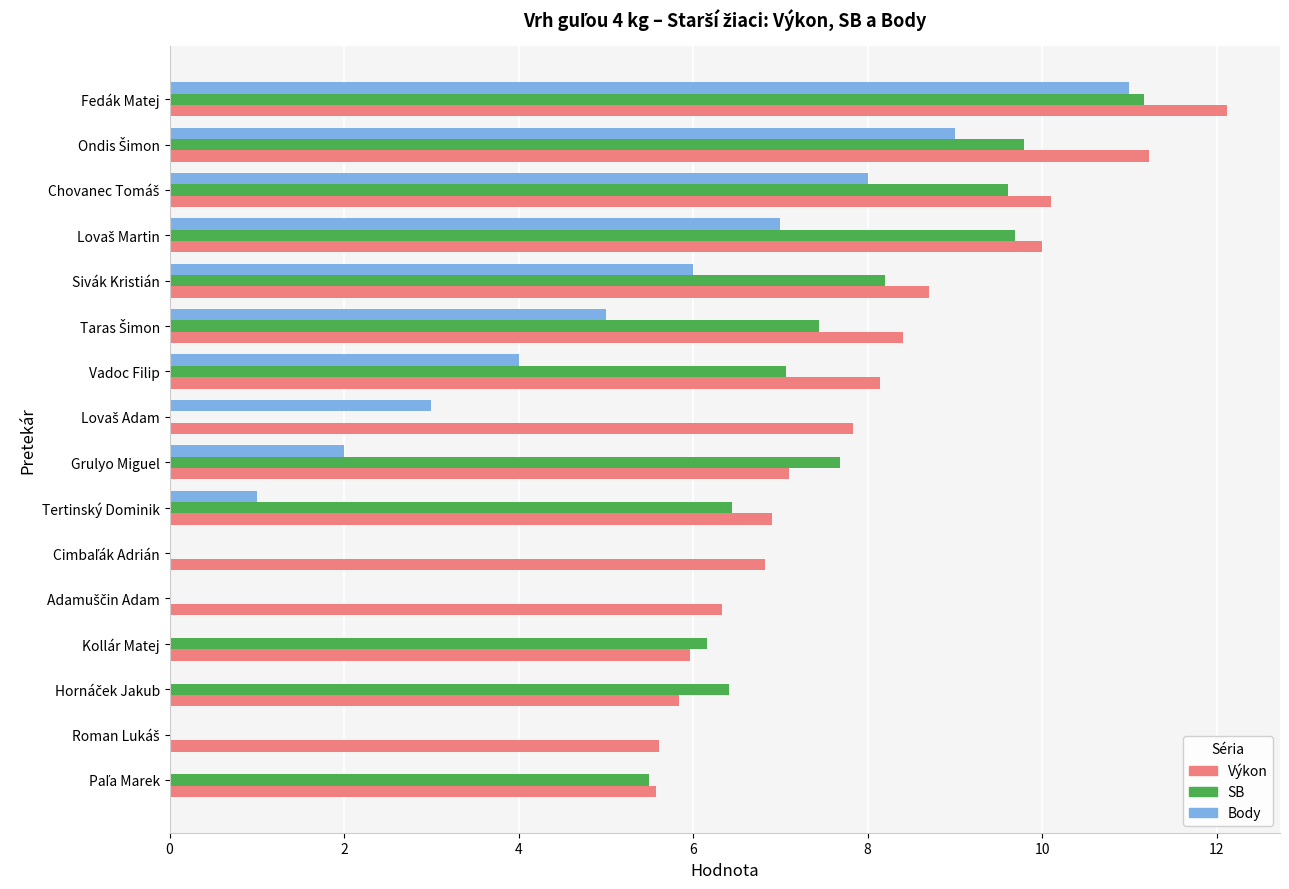

What is the sum of all Výkon values?

126.7